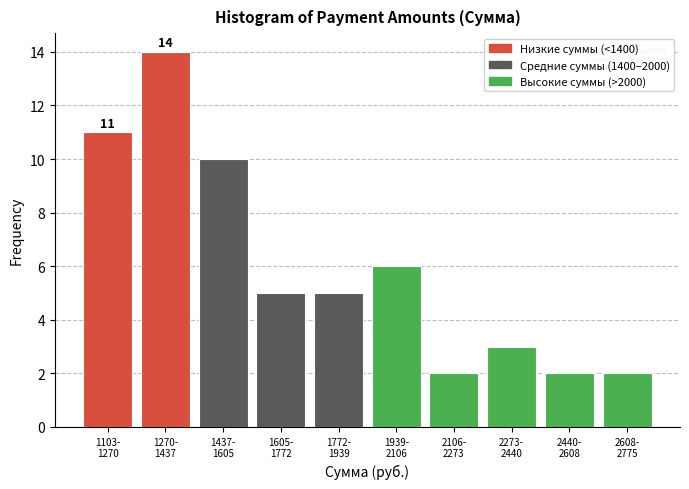

Reading left to right, list all the values displayed in this chart.

11	14	10	5	5	6	2	3	2	2